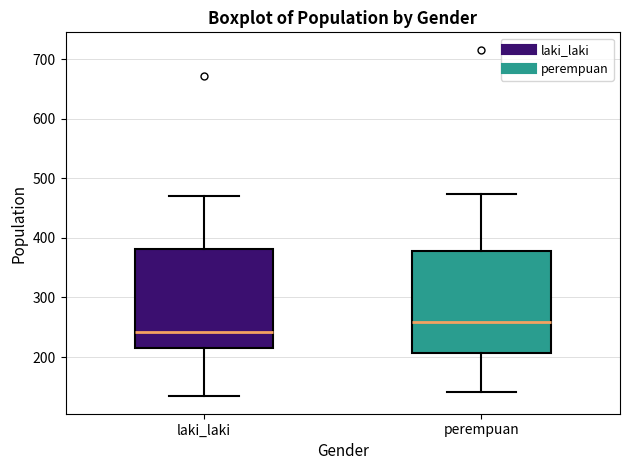

Reading left to right, transcribe this box plot: for each box, give where its median line is, the range the box spans, and where its two whiskers end, as read against the y-axis. The values are not printed on the chart, so give them approximately, as read against the axis.

laki_laki: median 240, box 220 to 380, whiskers 130 to 470
perempuan: median 260, box 210 to 380, whiskers 140 to 470